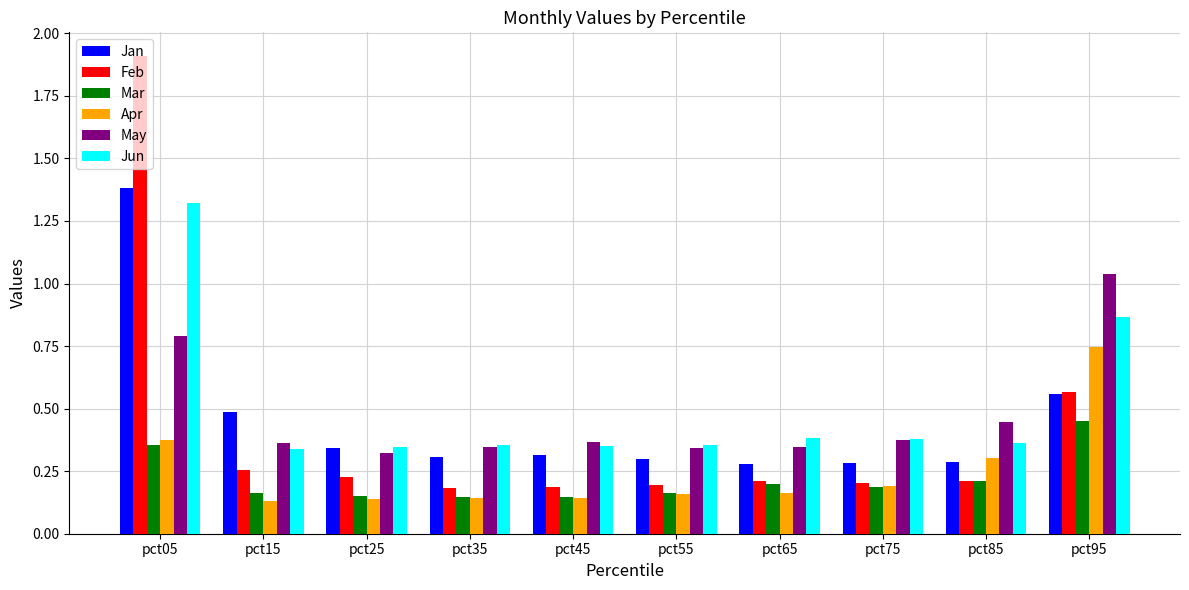

Which category has the lowest value in the May series?

pct25